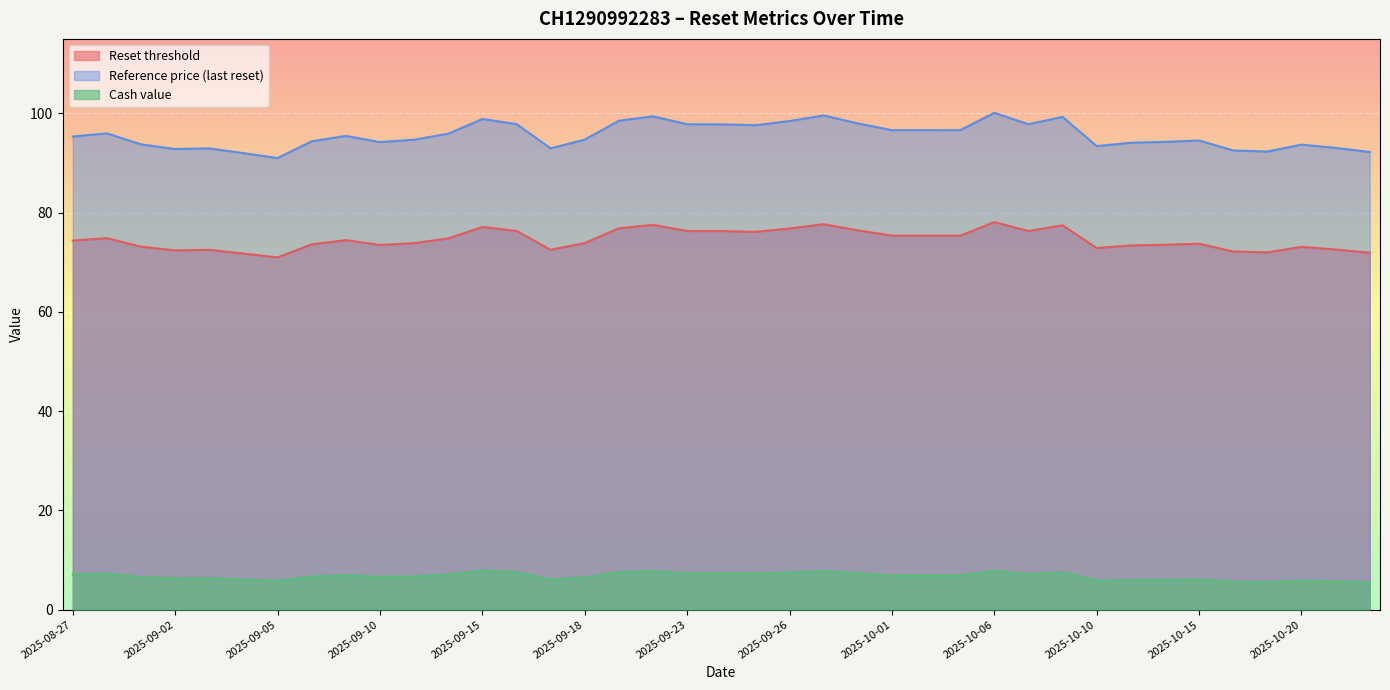

True or false: Cash value and Reference price (last reset) intersect in this chart.

False